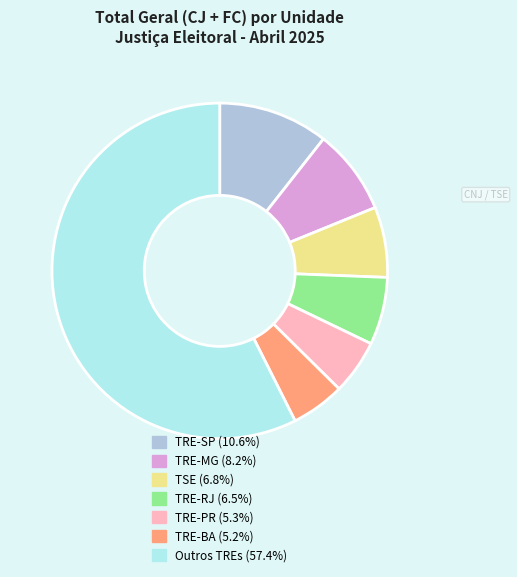

How many slices are in this pie chart?

7